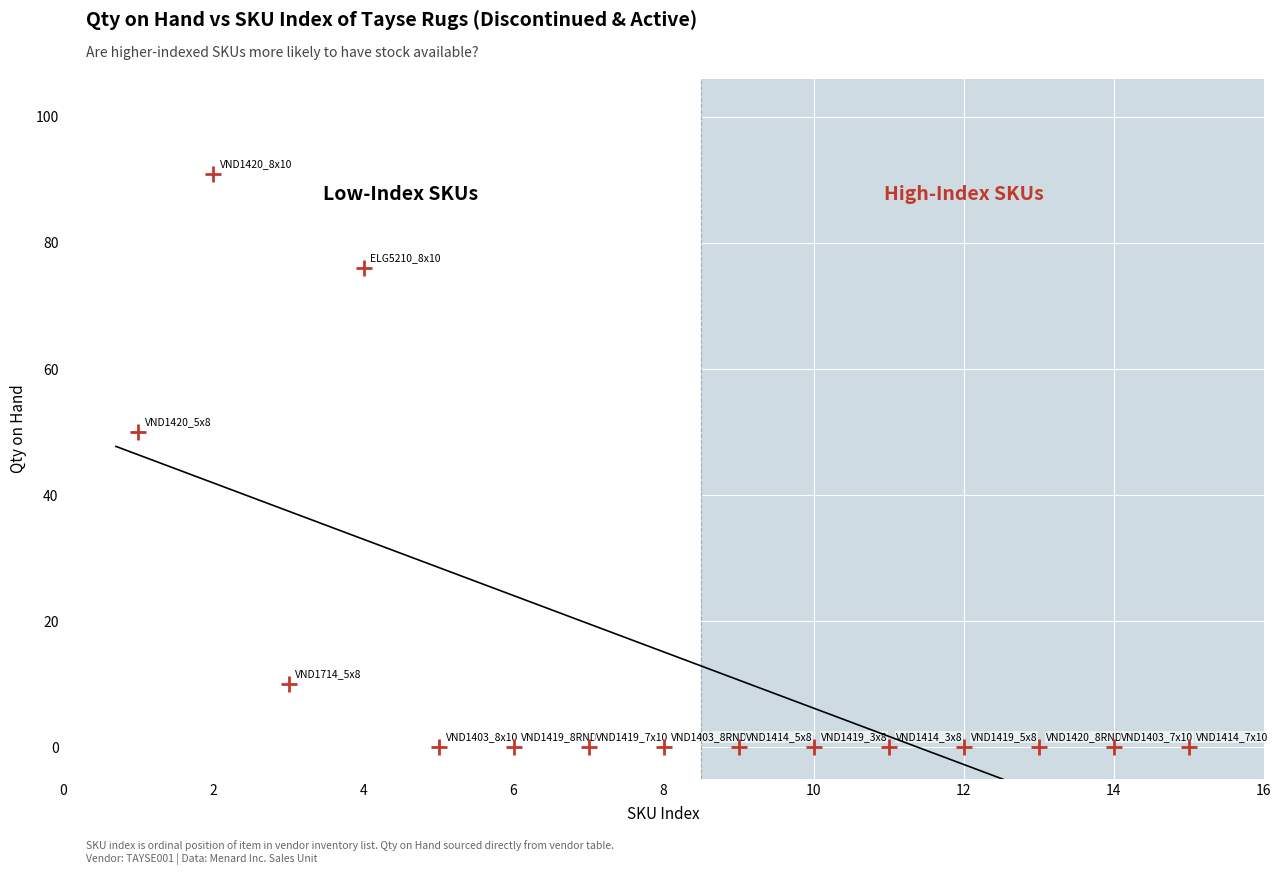

What Y value in the scatter plot is closest to 45?

50